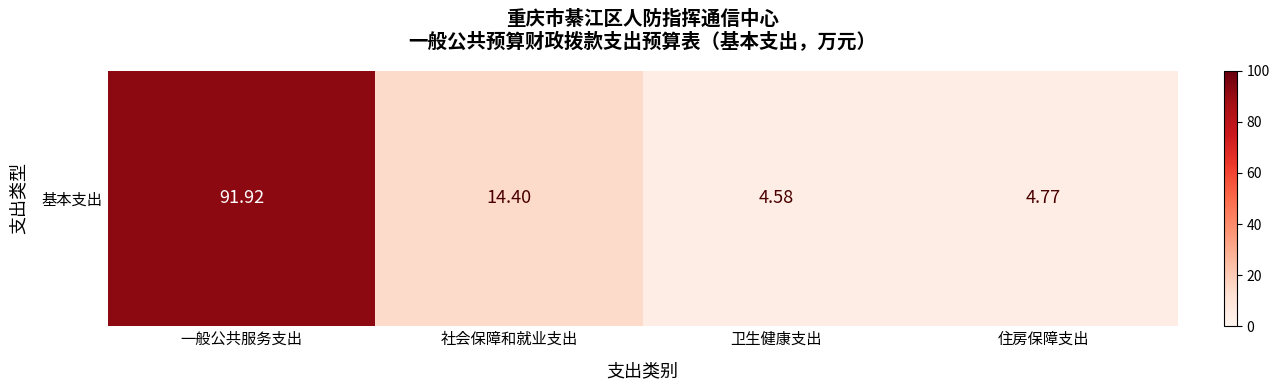

Rank the categories by value from highest to lowest.

一般公共服务支出, 社会保障和就业支出, 住房保障支出, 卫生健康支出